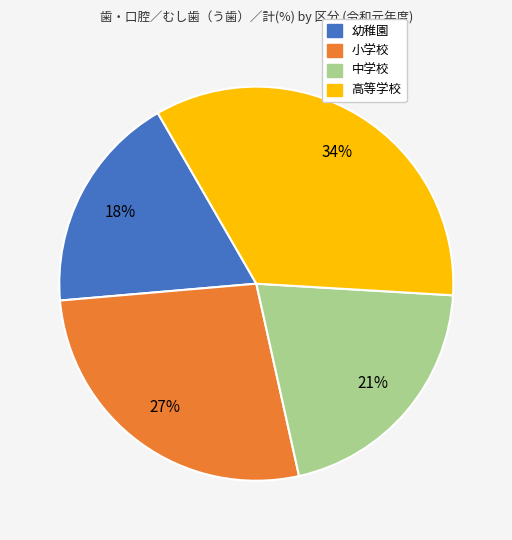

Is it true that 高等学校 is 34% of the pie?

True